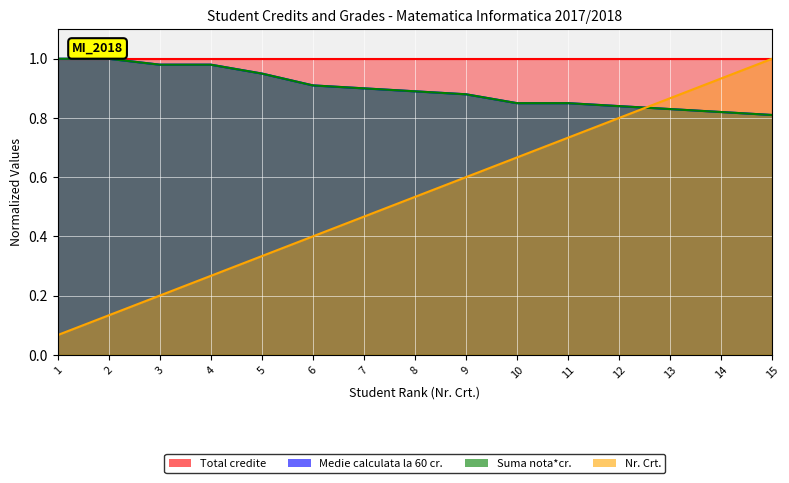

Where is Nr. Crt. nearest to the value 0?

1